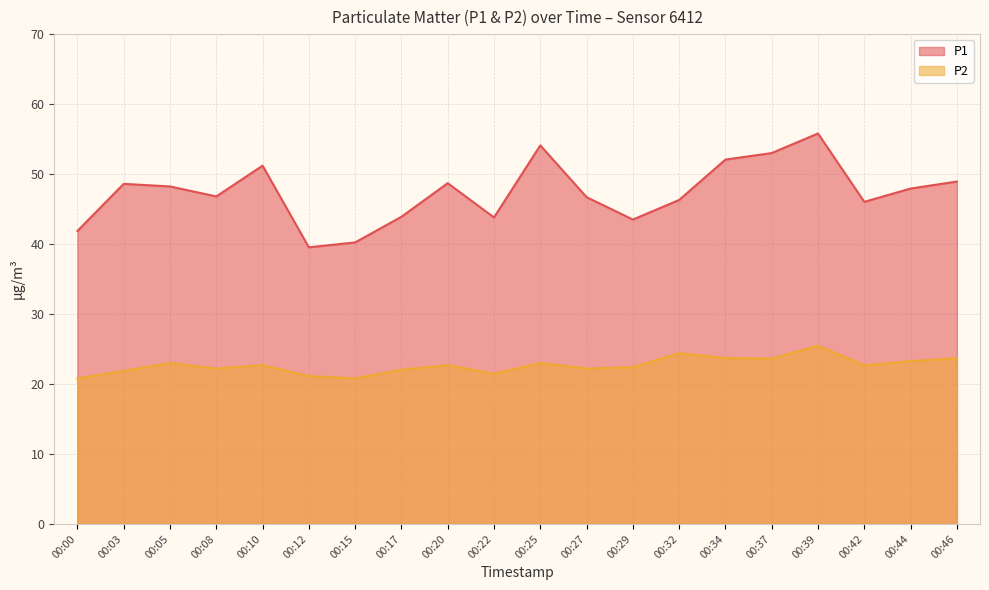

How many values in the P2 series exceed 22?

15